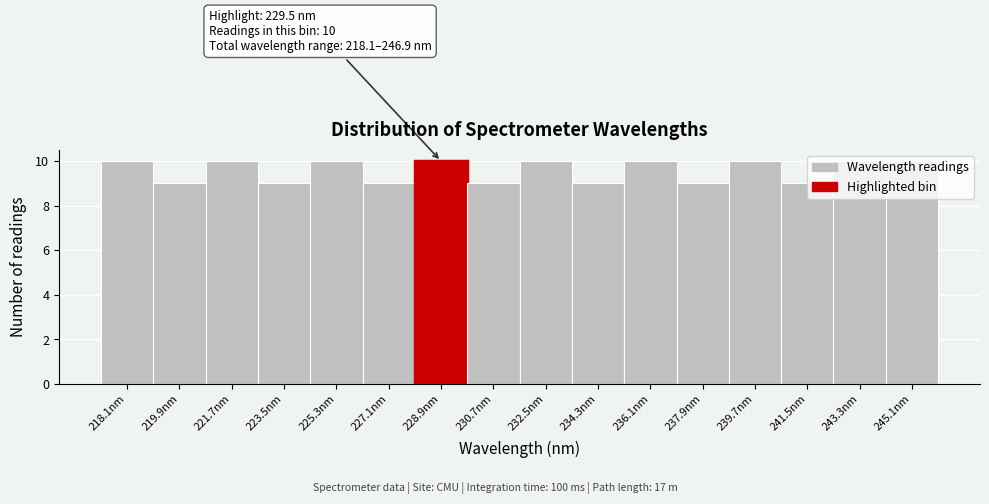

What is the ratio of the value at 245.1nm to the value at 239.7nm?

1.0